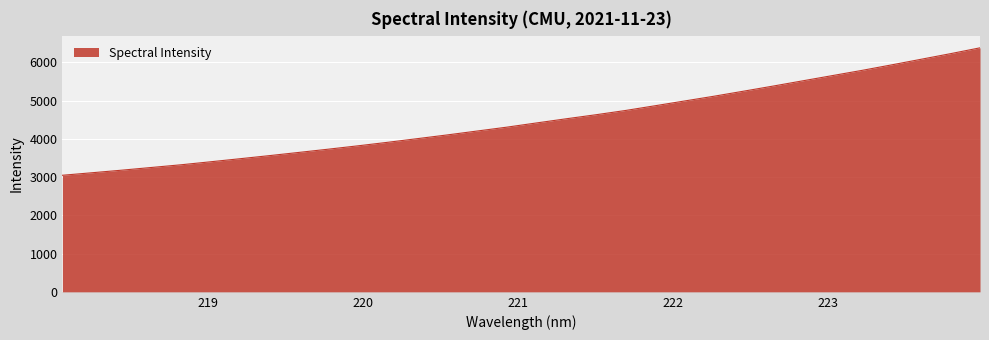

What is the minimum value shown in the chart?

3046.6